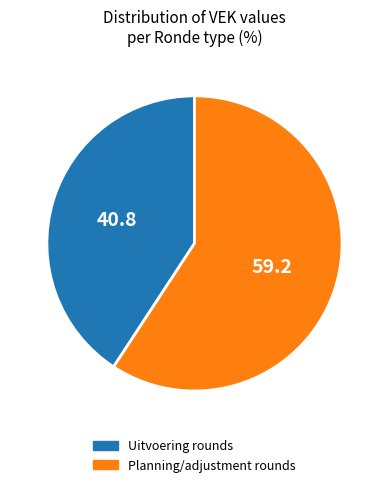

Is there any slice that represents more than half of the pie?

Yes